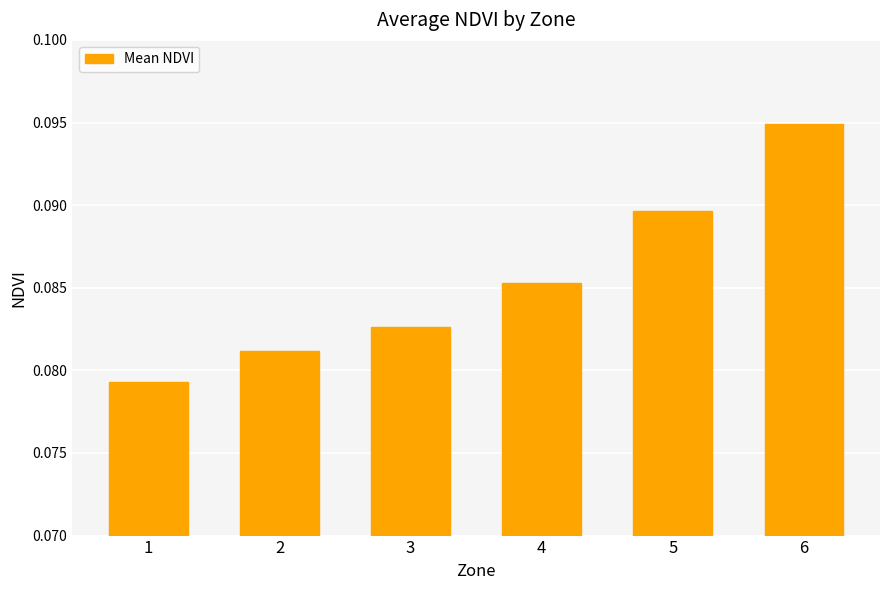

Does the chart contain stacked bars?

No